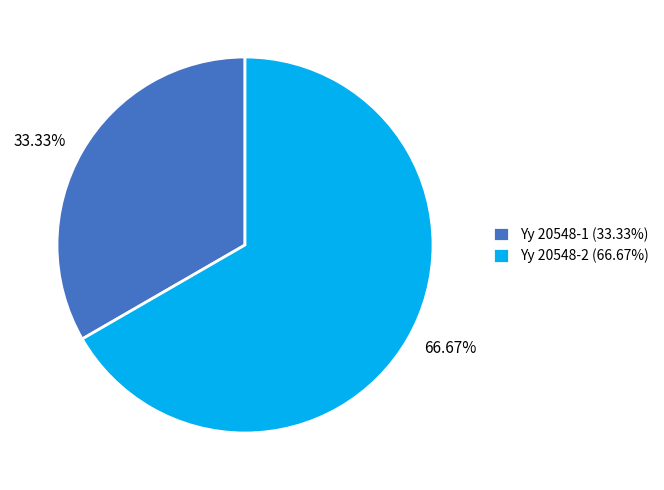

True or false: Yy 20548-1 accounts for 42% of the total.

False